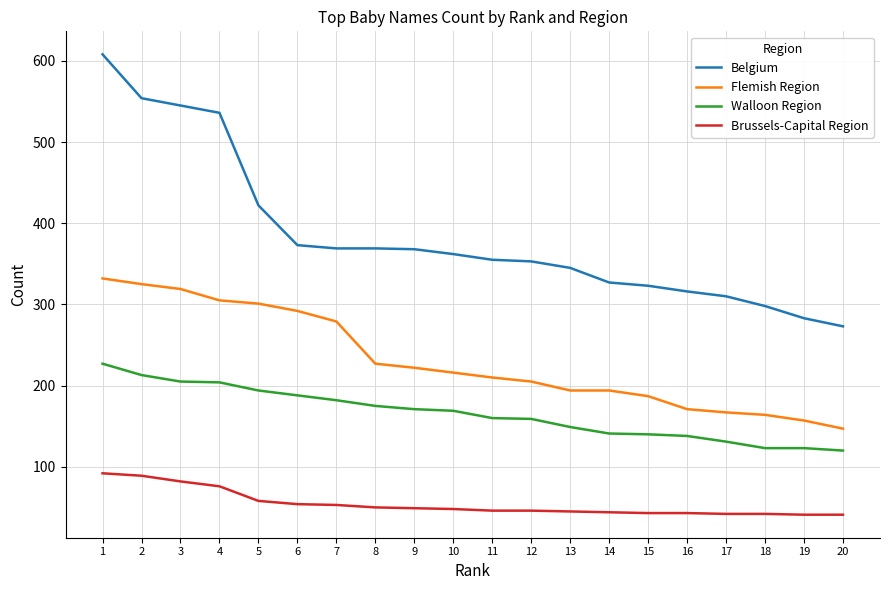

The value of Walloon Region at 8 is 175. True or false?

True